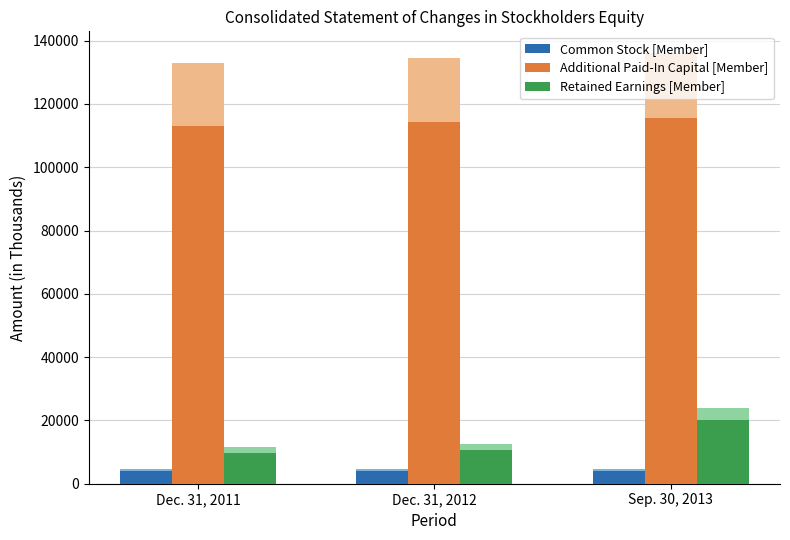

What is the difference between the Common Stock [Member] values at Dec. 31, 2011 and Sep. 30, 2013?

28.9